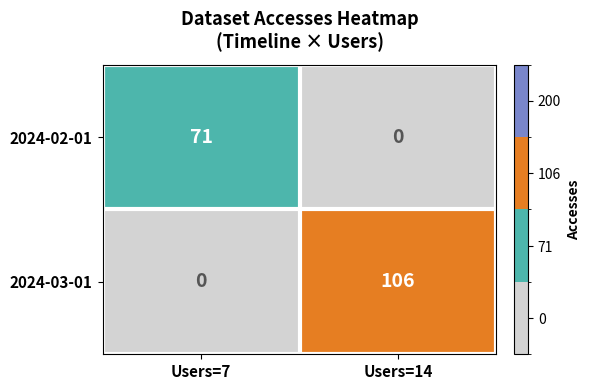

Which series has the largest total across all categories?

2024-03-01